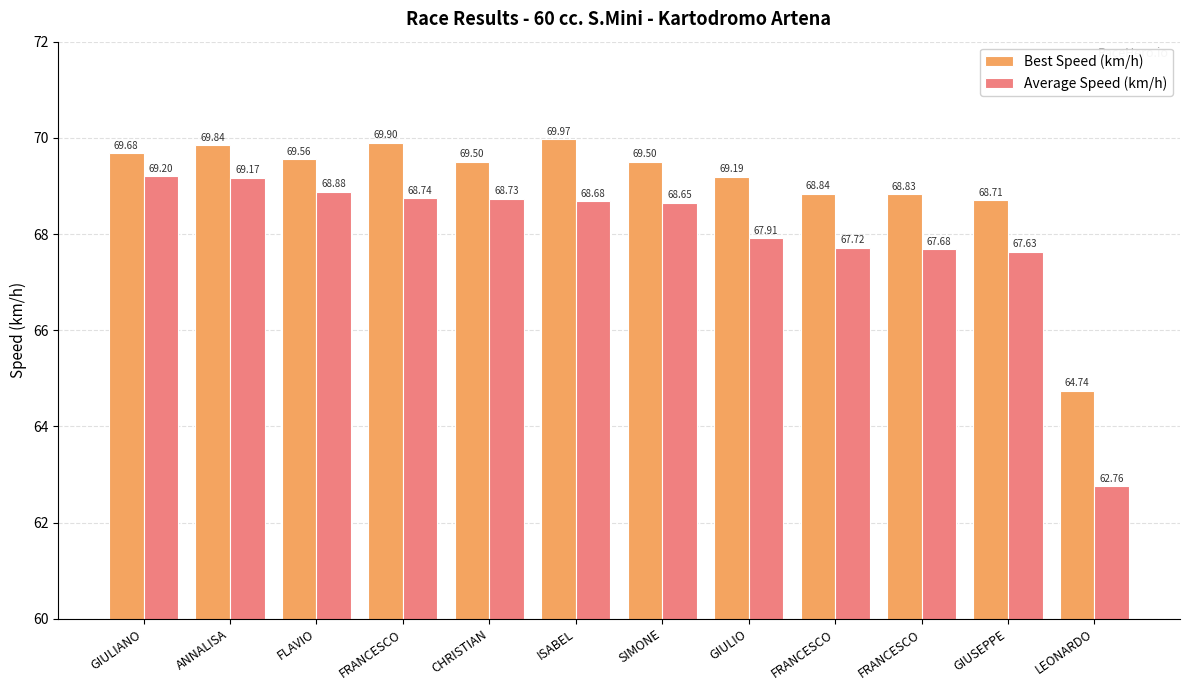

What is the label of the 3rd bar from the right?

FRANCESCO